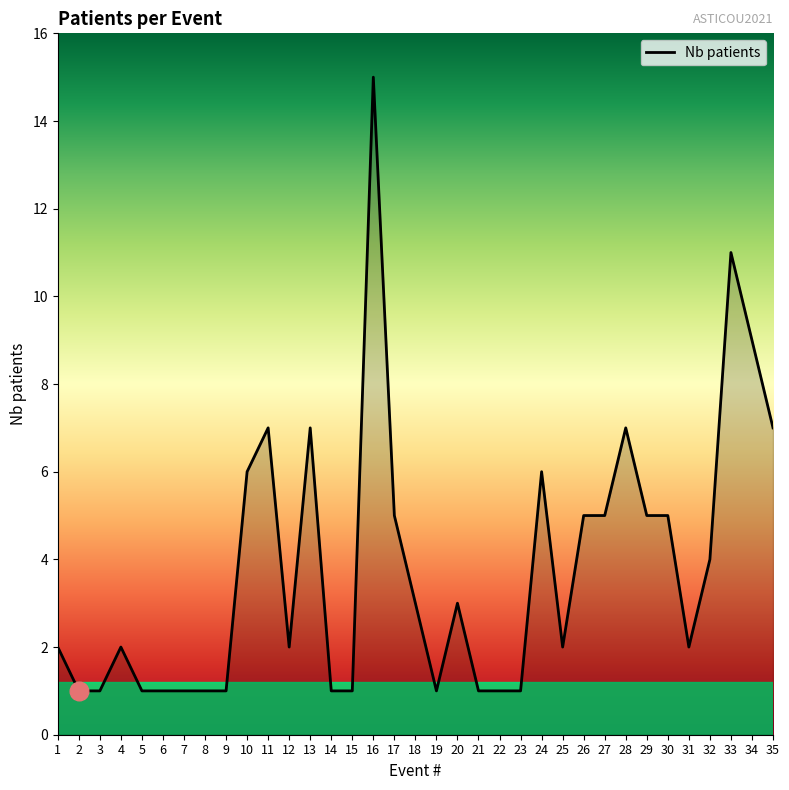

What is the change in value from 21 to 30?

+4